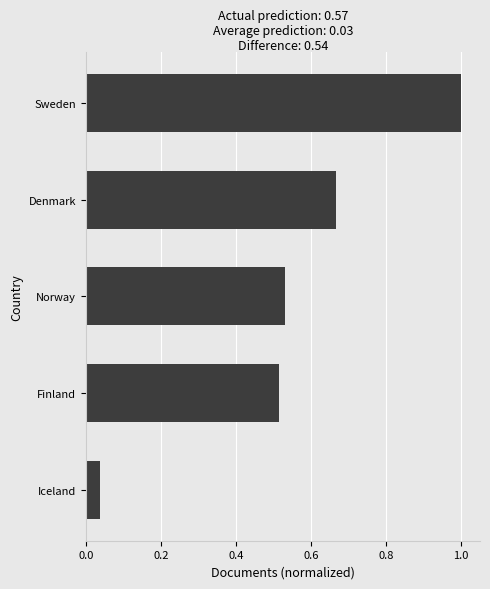

Which has a higher value, Sweden or Norway?

Sweden